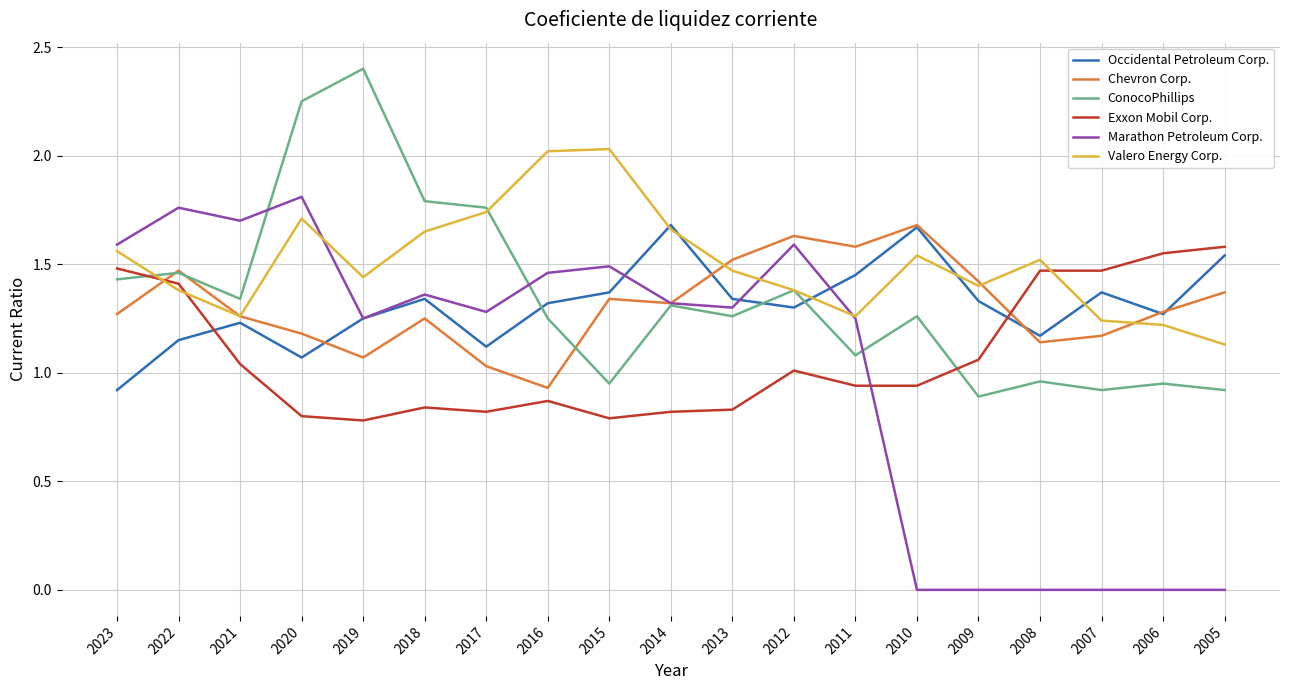

What is the sum of the Valero Energy Corp. values at 2006 and 2017?

3.0